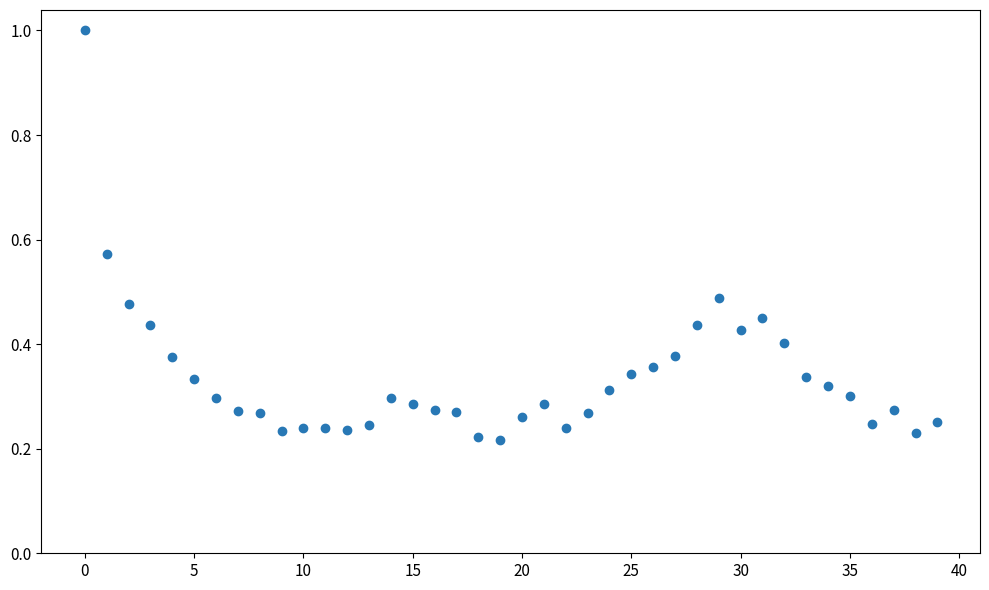

What is the range of Y values (max minus min)?

0.8